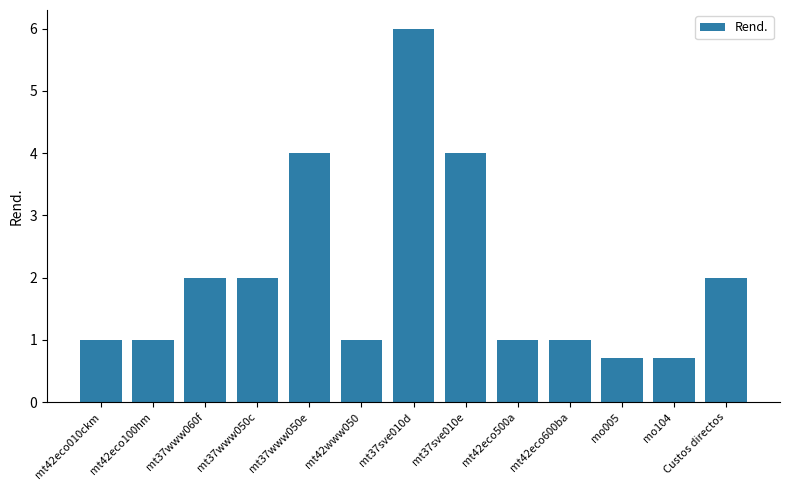

At which category does the chart reach its peak across all series?

mt37sve010d